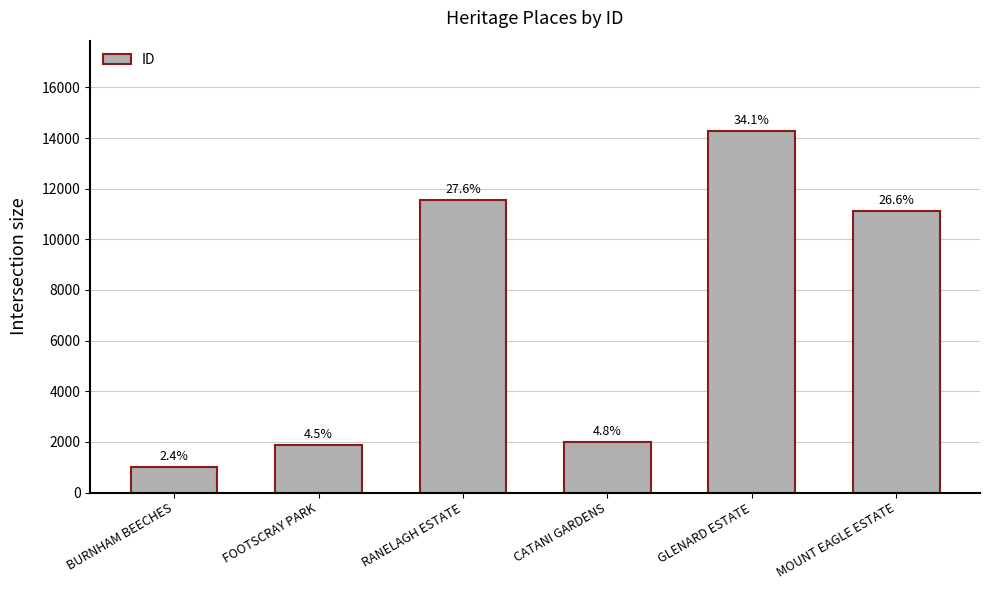

Approximately how many times larger is the value at GLENARD ESTATE compared to BURNHAM BEECHES?

14.1